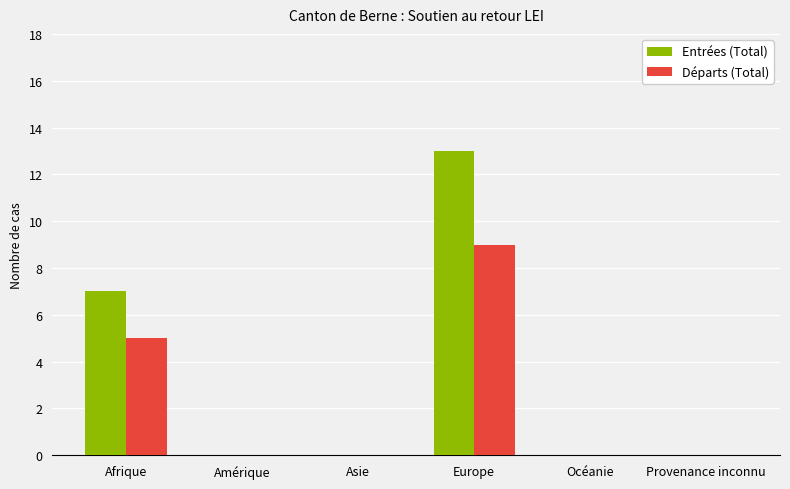

True or false: Départs (Total) has a value of 9 at Europe.

True